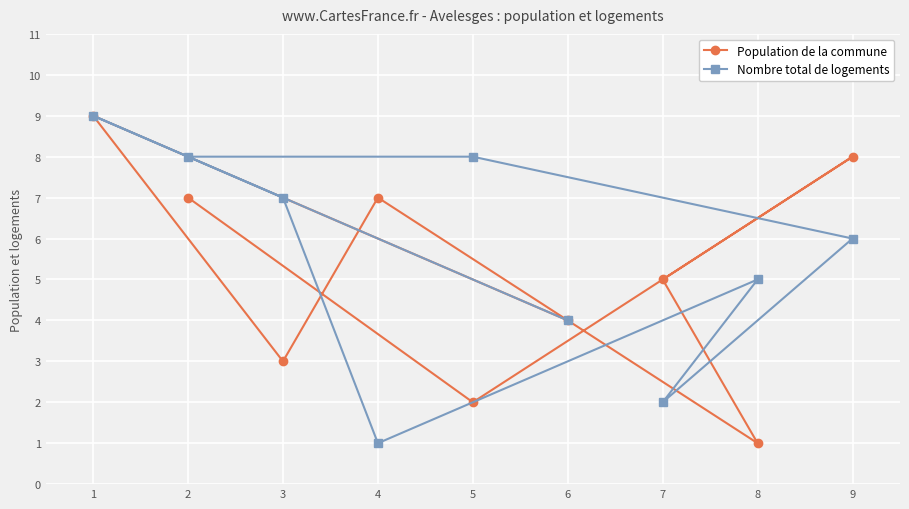

What are all the series names shown in the legend?

Population de la commune, Nombre total de logements